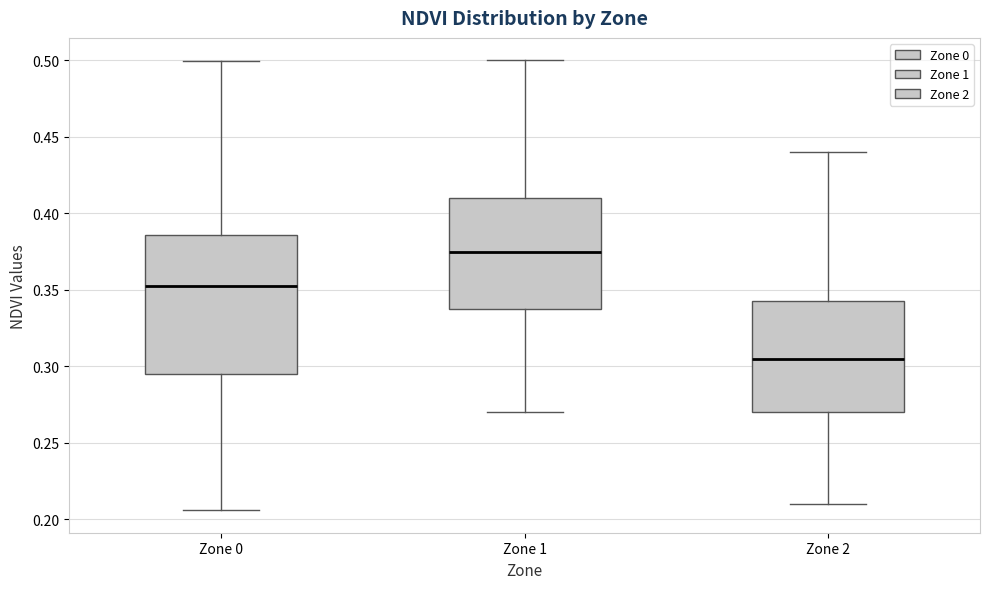

Where does the upper whisker of the box for Zone 1 end on the y-axis? The values are not printed on the chart, so give them approximately, as read against the axis.

0.500